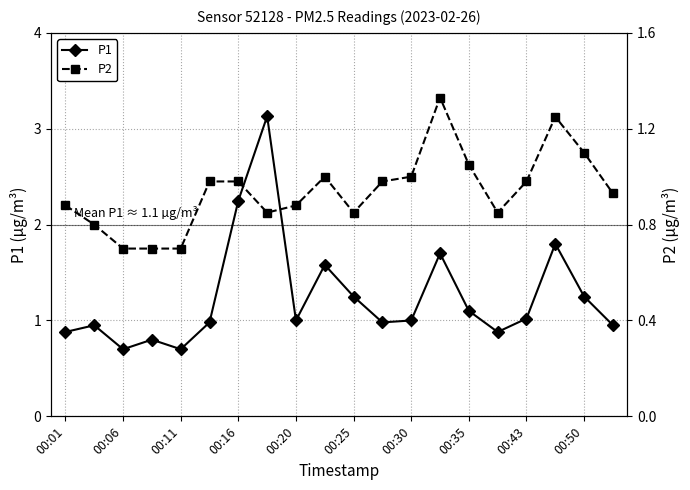

True or false: P2 and P1 intersect in this chart.

False